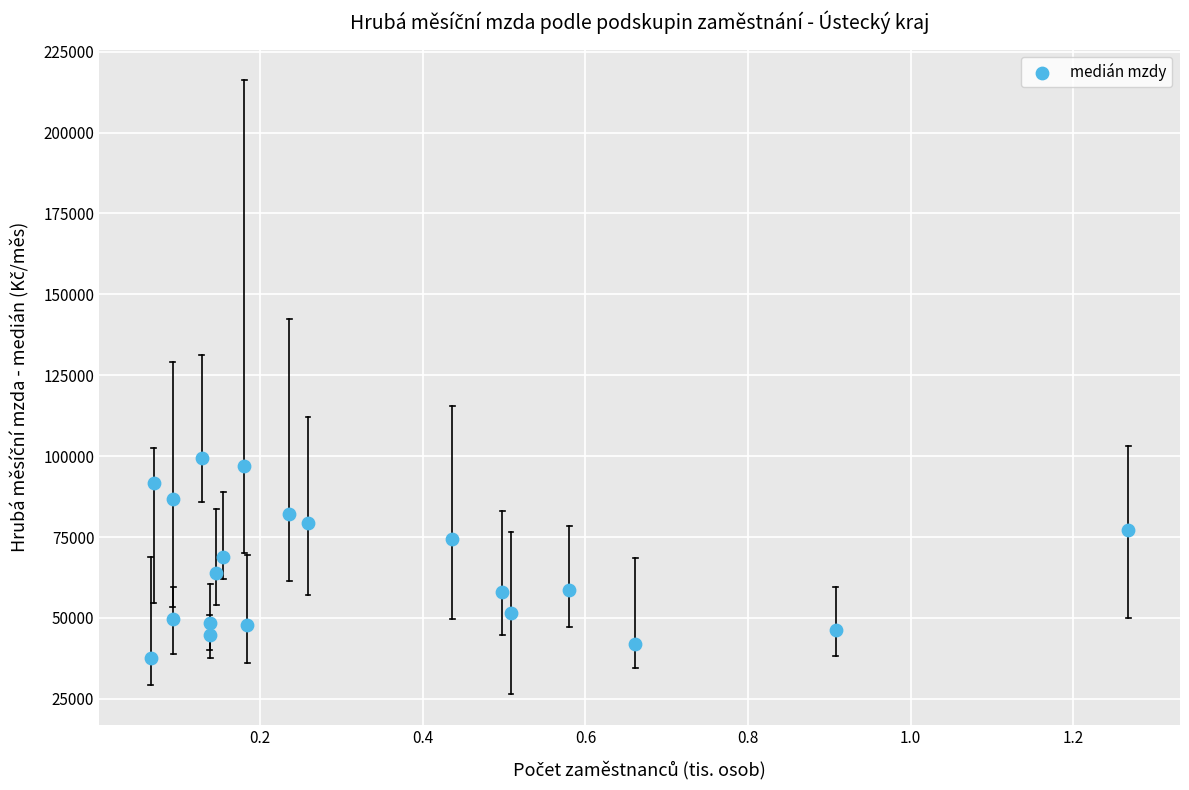

What is the range of X values (max minus min)?

1.2